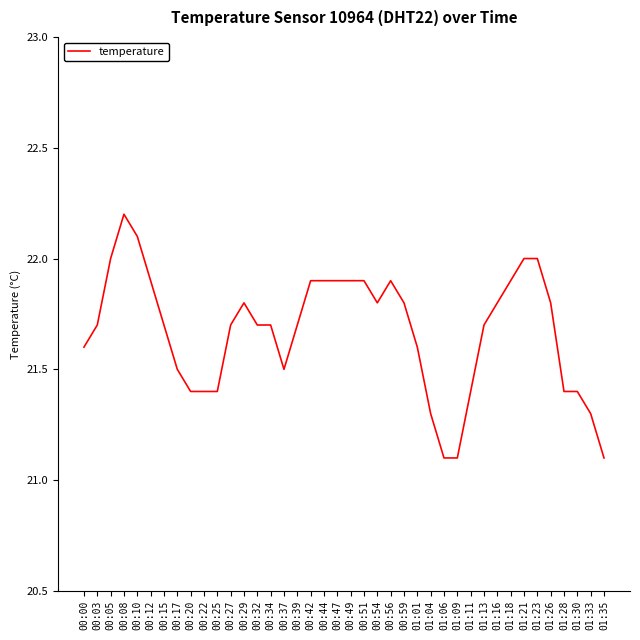

What is the approximate value at 01:33?

21.3